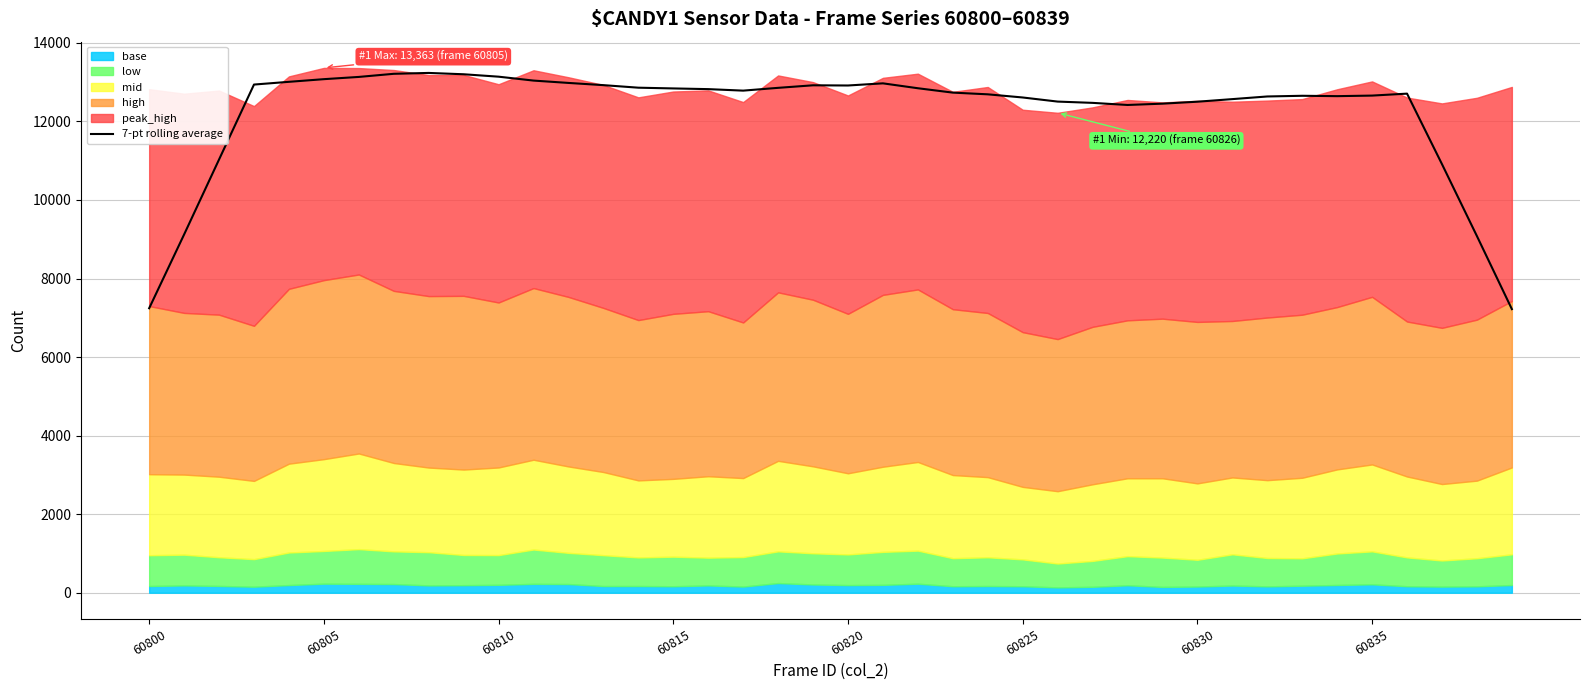

What is the maximum value for 7-pt rolling average?

13235.1